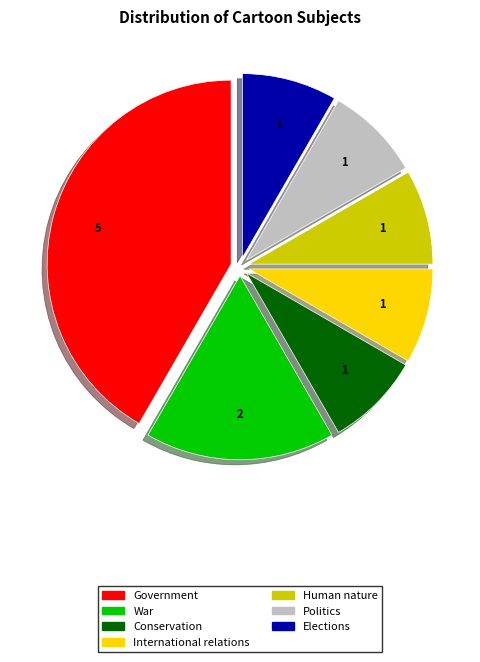

Do Human nature and International relations together represent more than half of the pie?

No